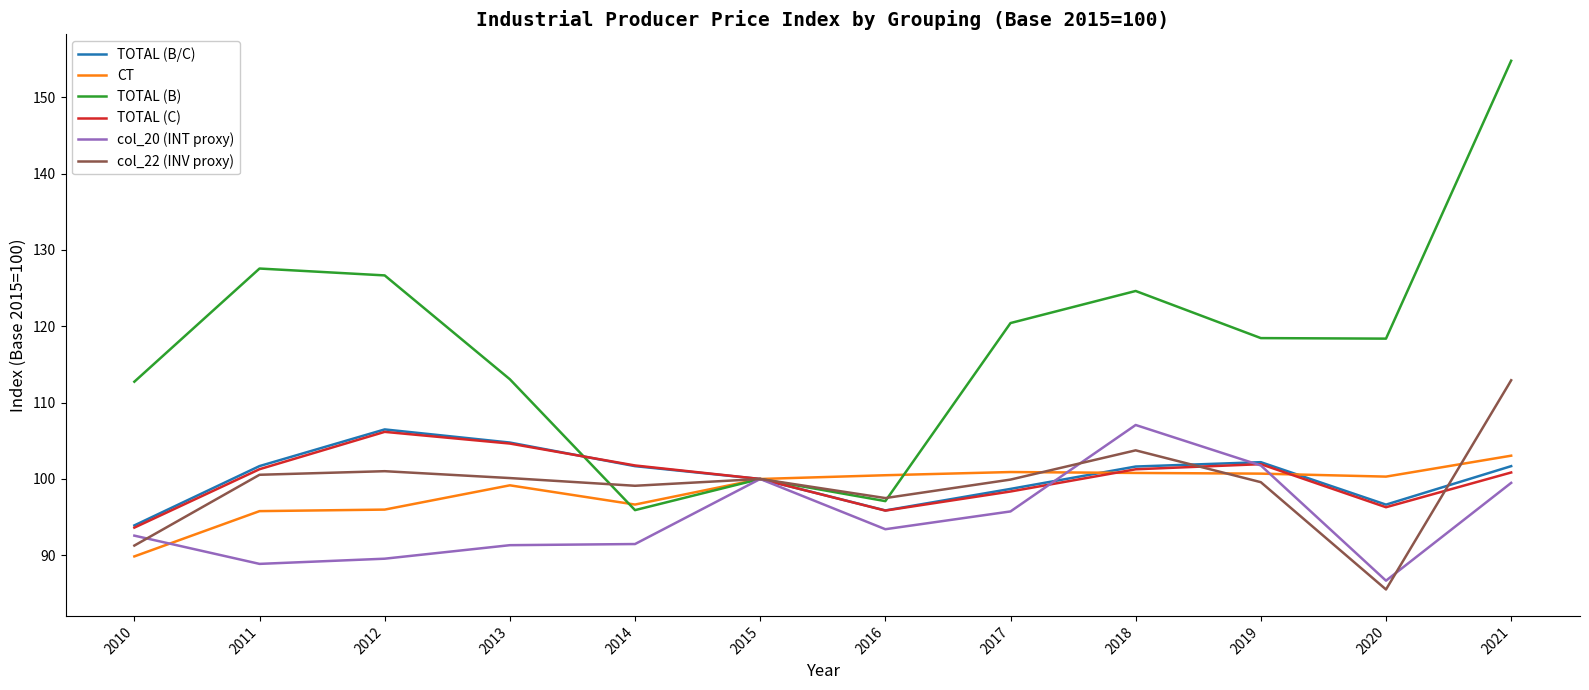

Where is the first local maximum for TOTAL (C)?

2012